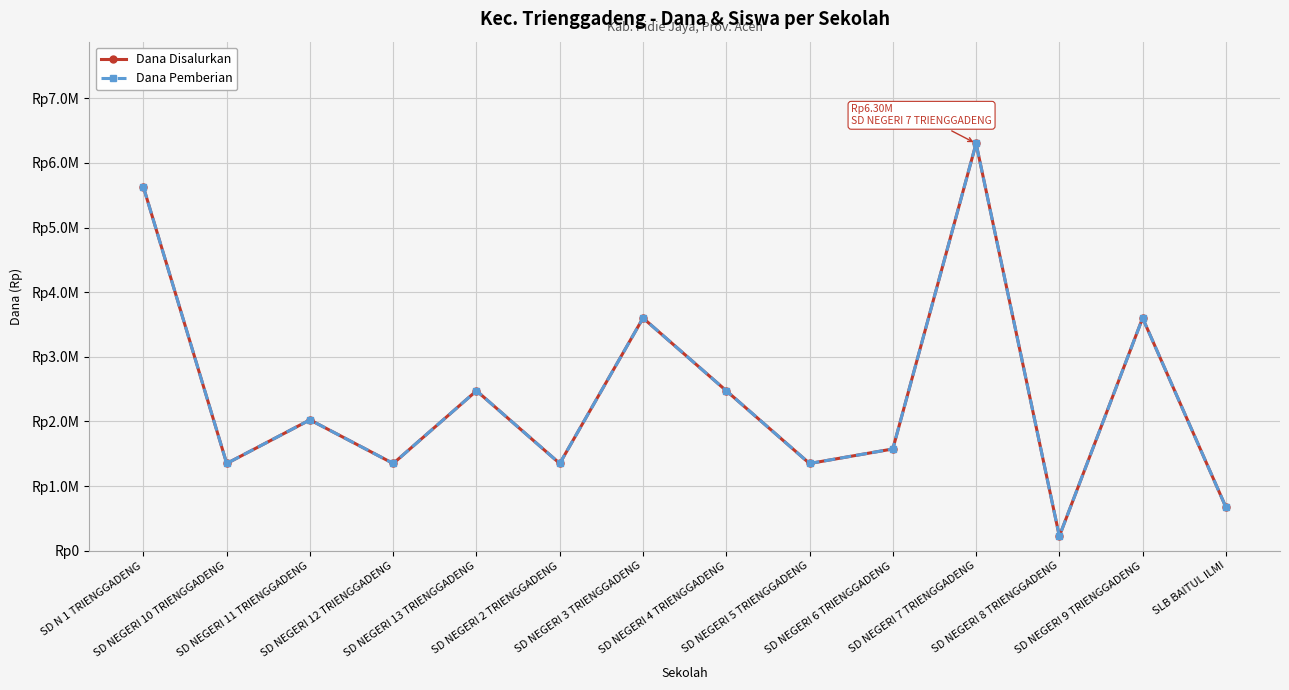

Does the chart have visible grid lines?

Yes